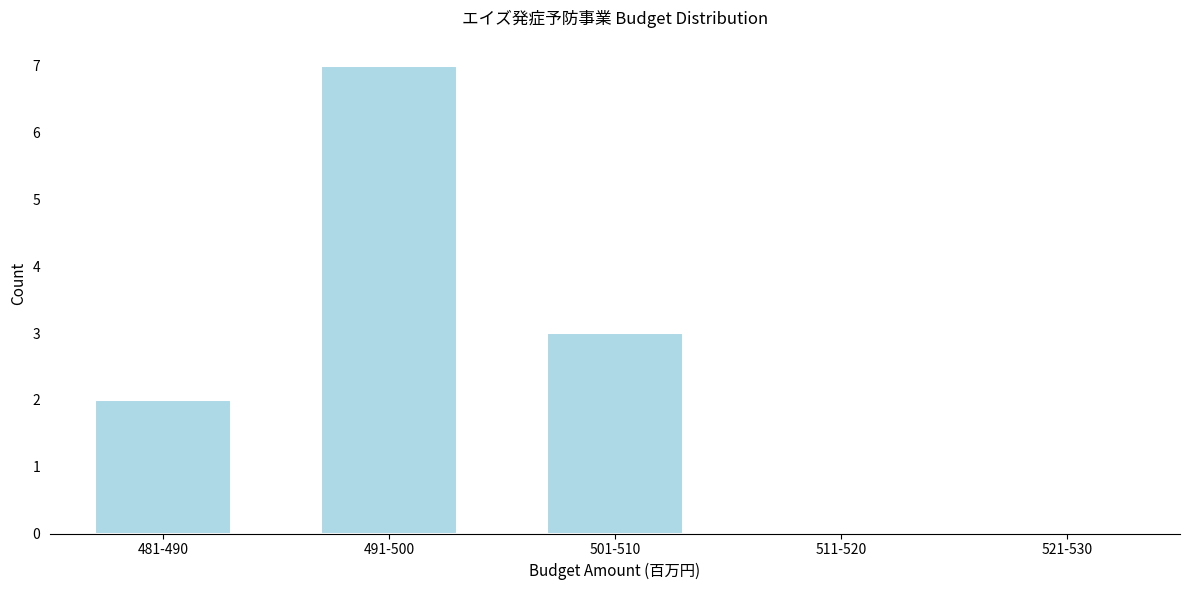

Reading right to left, extract all data points from this chart.

3	7	2